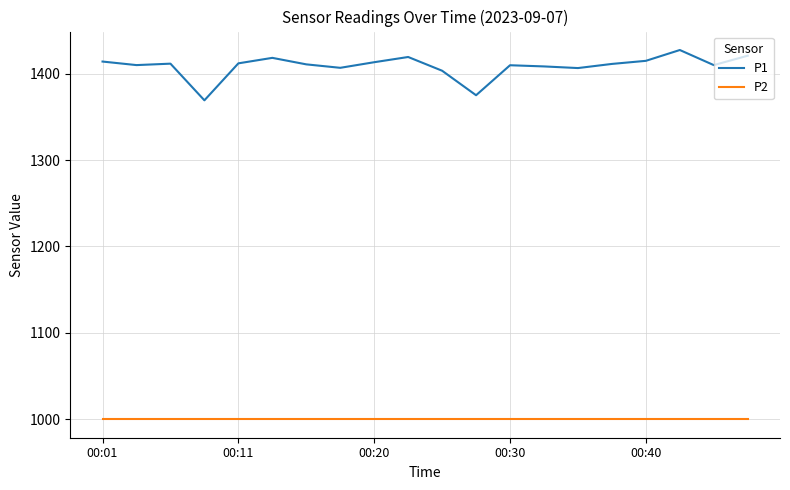

At how many categories does at least one series exceed 1019?

20